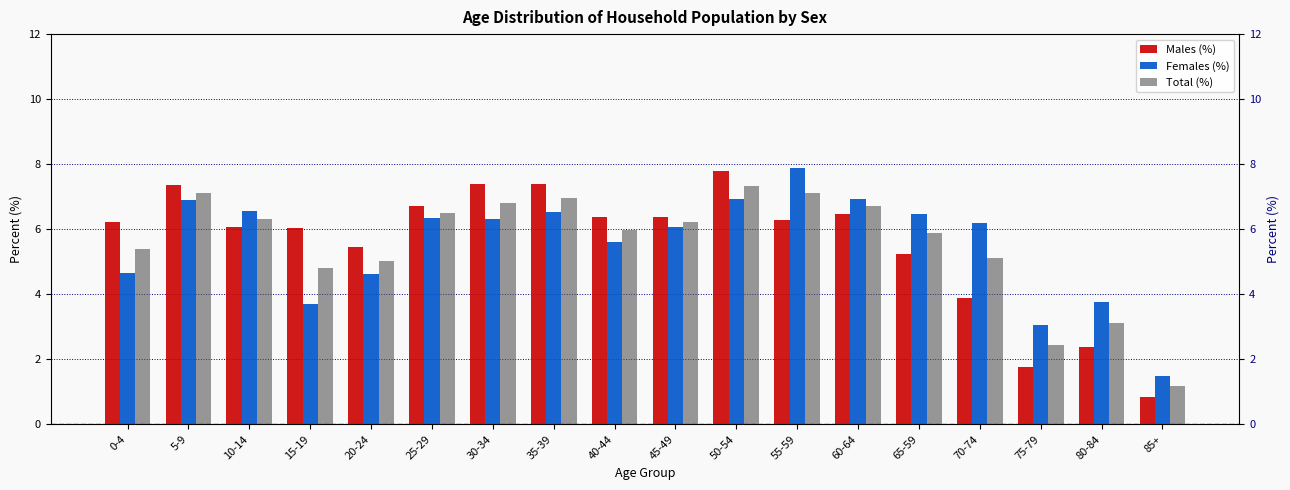

What are all the series names shown in the legend?

Males (%), Females (%), Total (%)